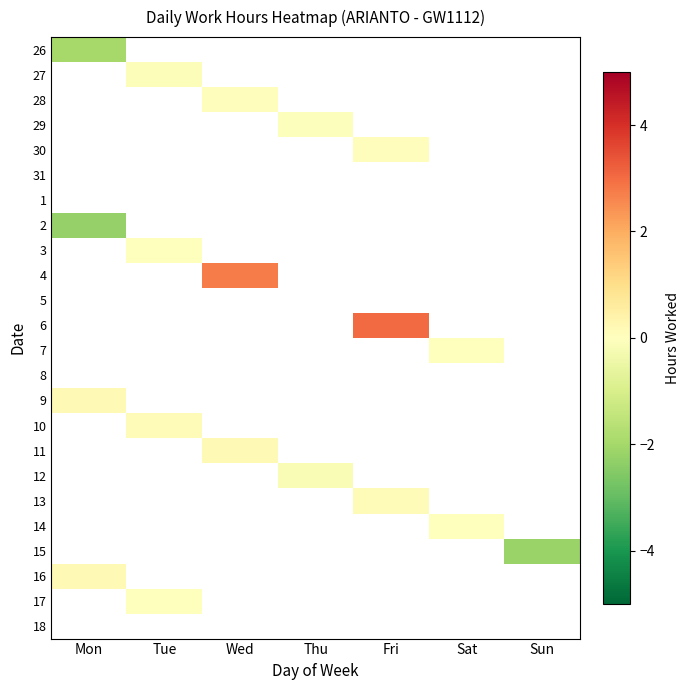

Which series has the largest range (max minus min)?

26